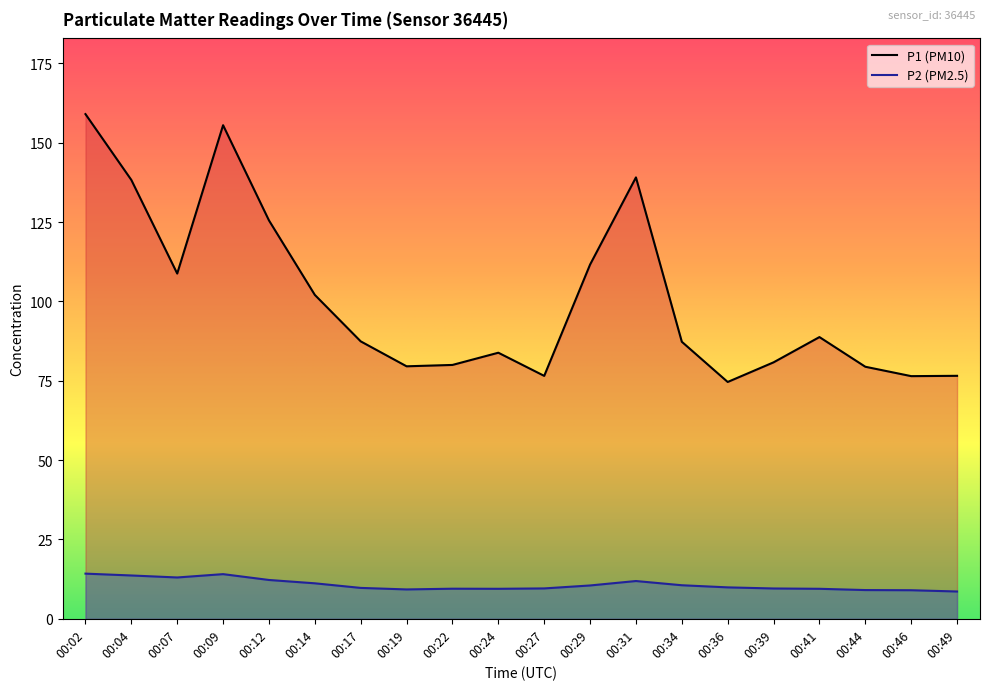

What is the sum of the P2 values at 00:19 and 00:17?

19.0